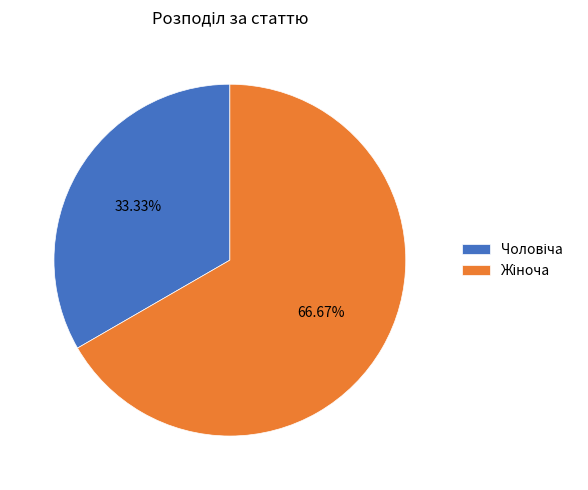

Does any single category account for the majority?

Yes